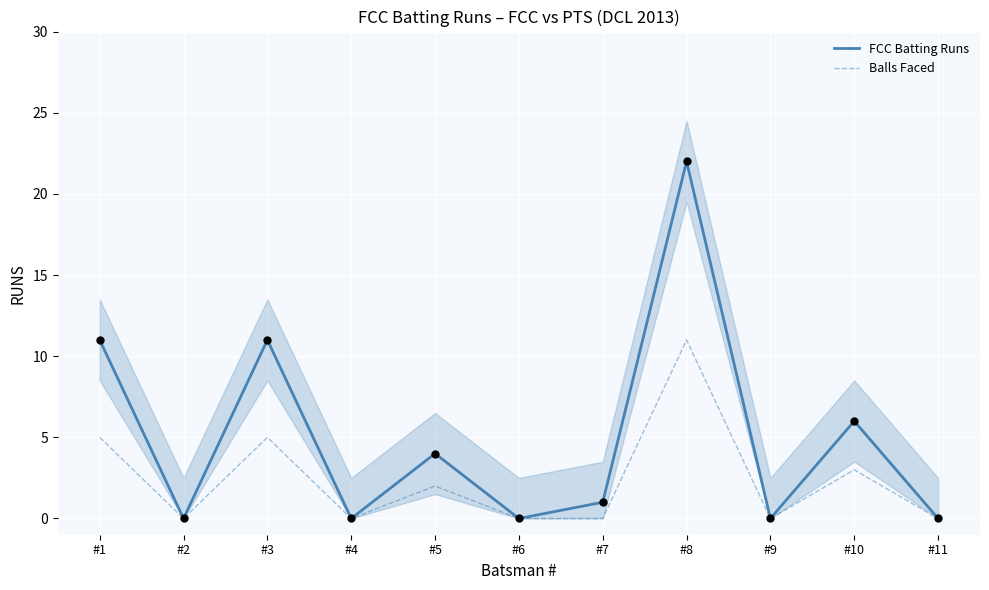

Which series reaches the maximum Y coordinate?

FCC Batting Runs